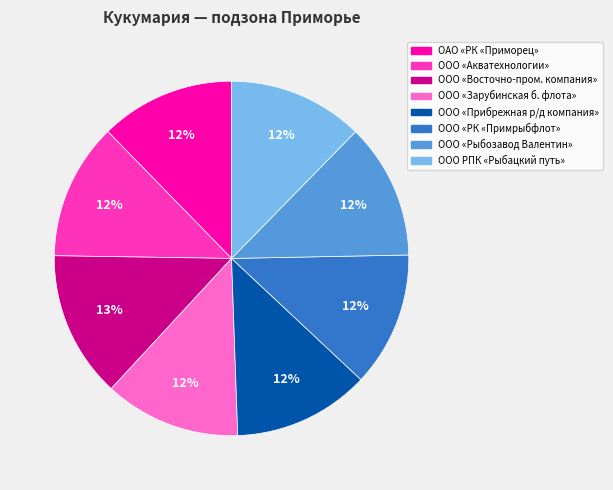

To the nearest percent, what is the difference between the largest and smallest slice percentages?

1%